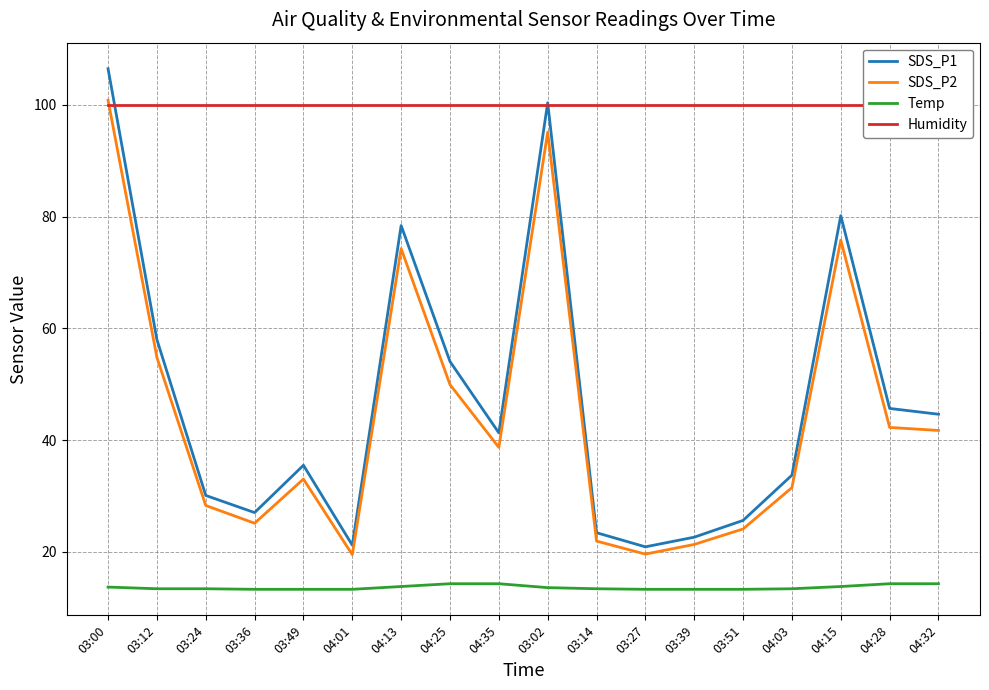

At 04:01, list the series in order from largest to smallest.

Humidity, SDS_P1, SDS_P2, Temp